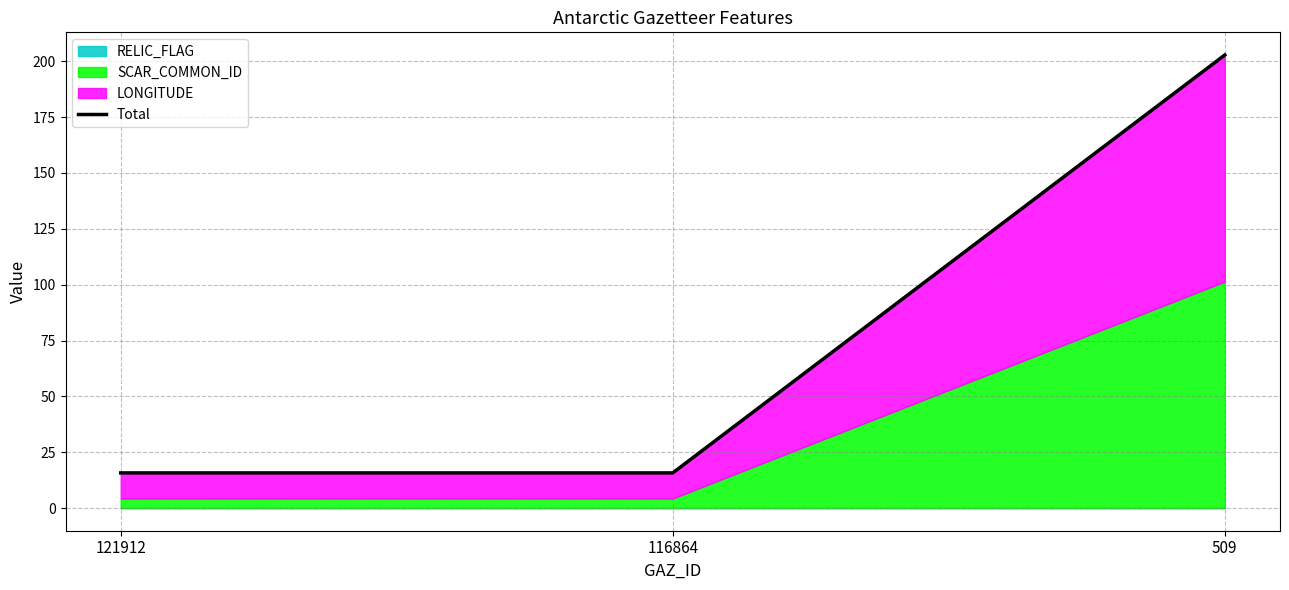

Reading right to left, list all the values displayed in this chart.

202.8	15.7	15.7